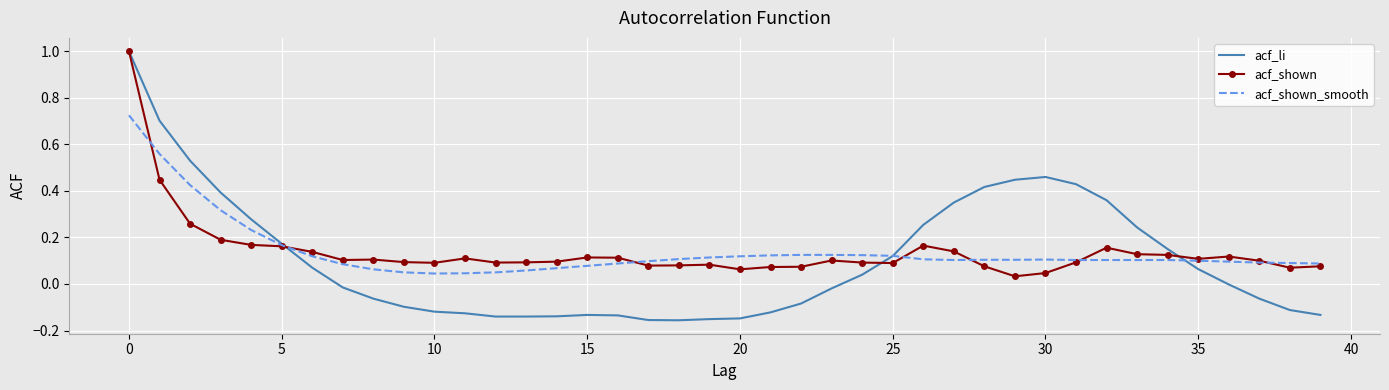

Which series has the largest range (max minus min)?

acf_li